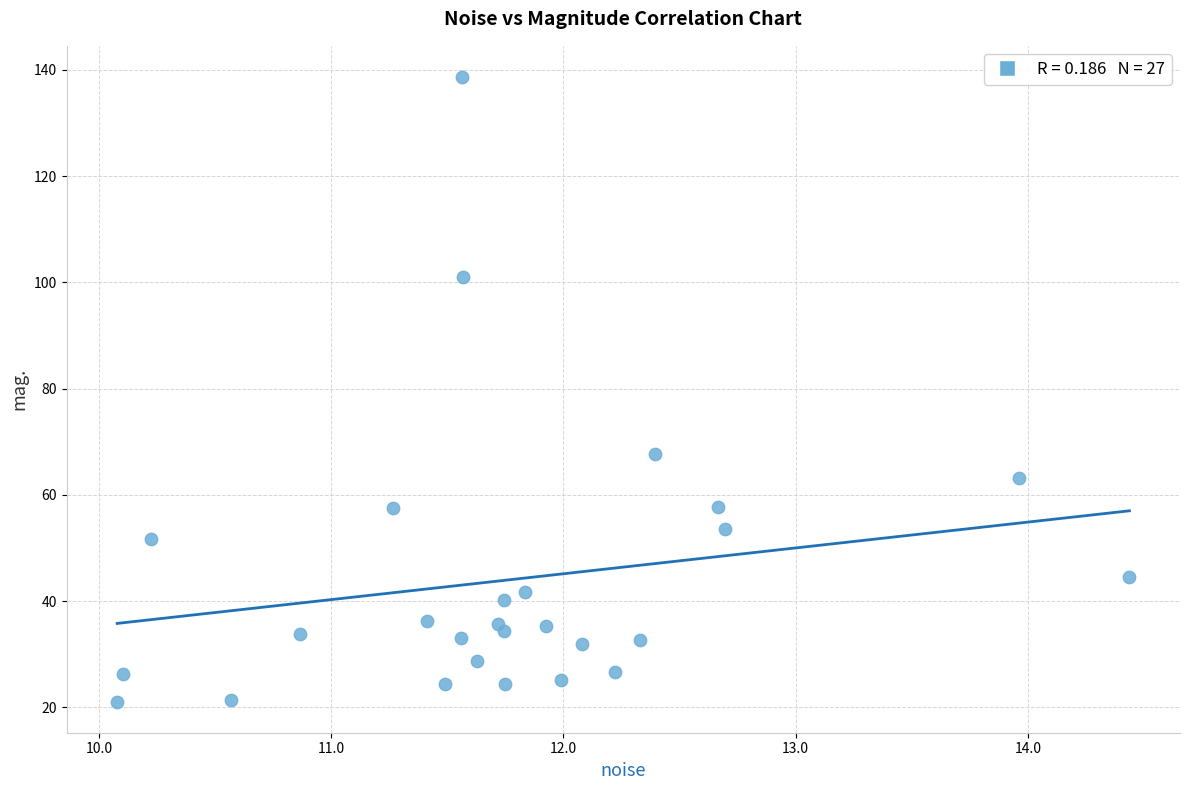

What Y value in the scatter plot is closest to 79?

67.7